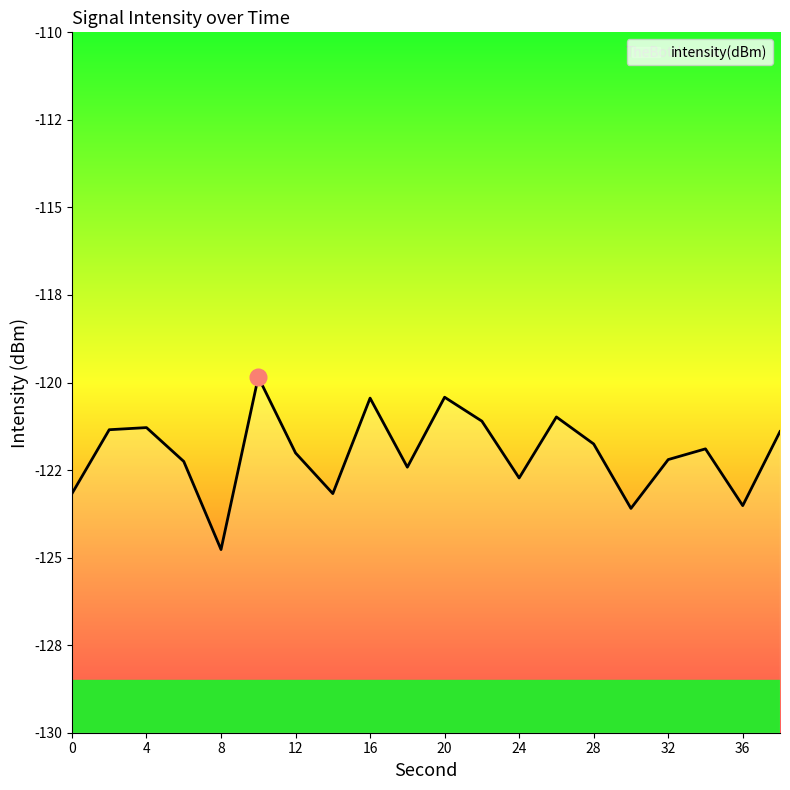

How many values exceed -121?

4